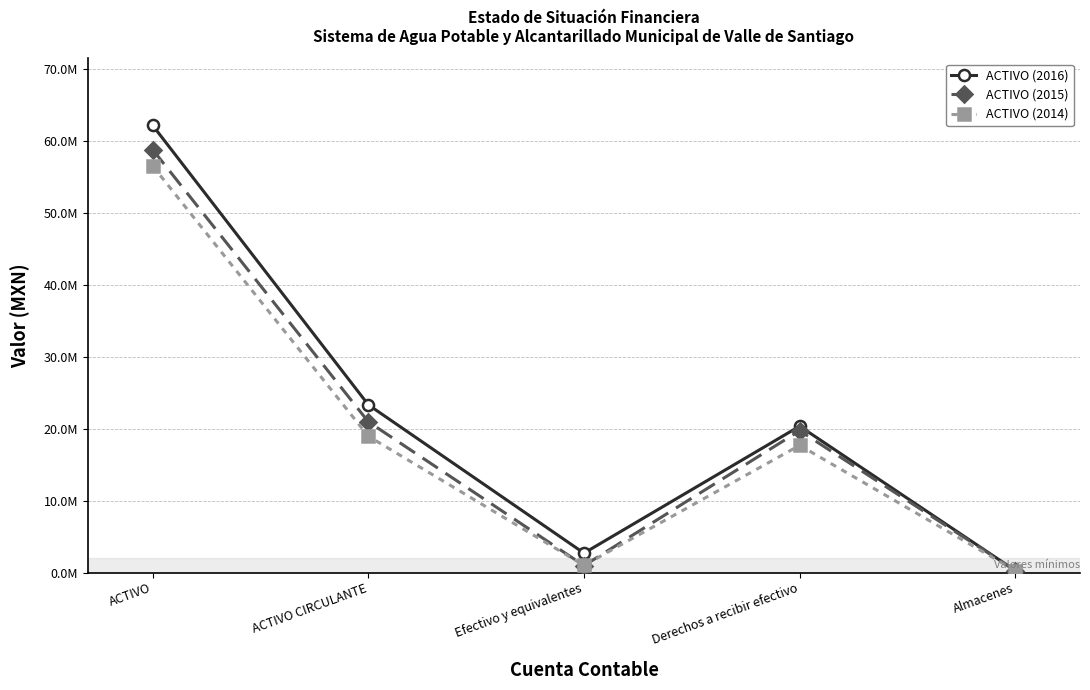

Where is the first local maximum for ACTIVO (2015)?

Derechos a recibir efectivo